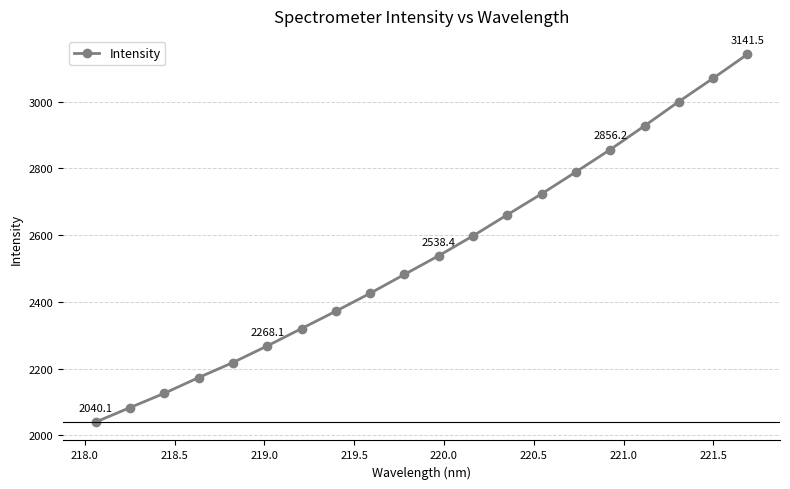

What is the difference between the maximum and minimum values?

1101.4